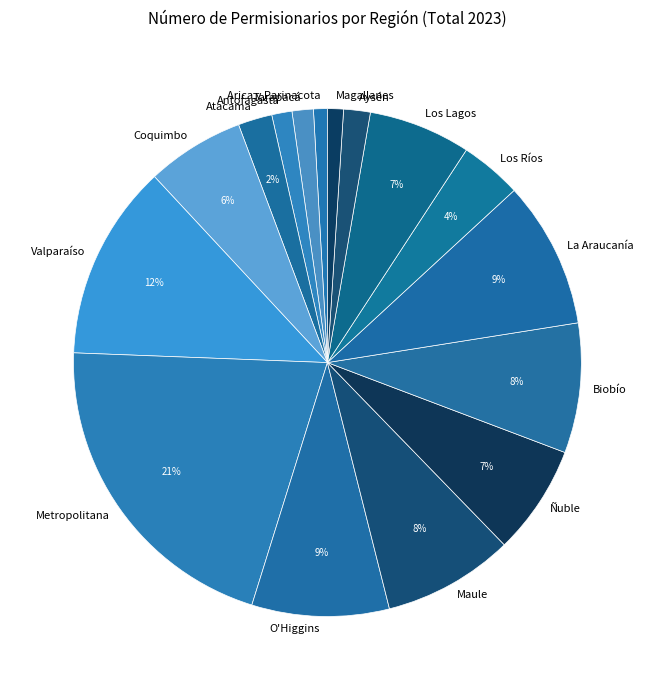

Which category has the biggest portion of the pie?

Metropolitana